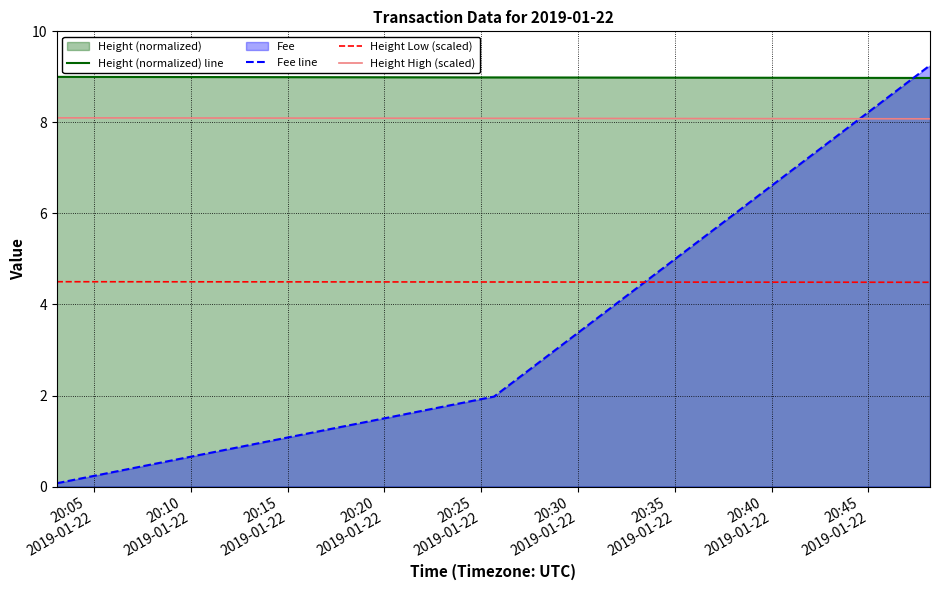

What is the lowest value of the Height Low (scaled) series?

4.5